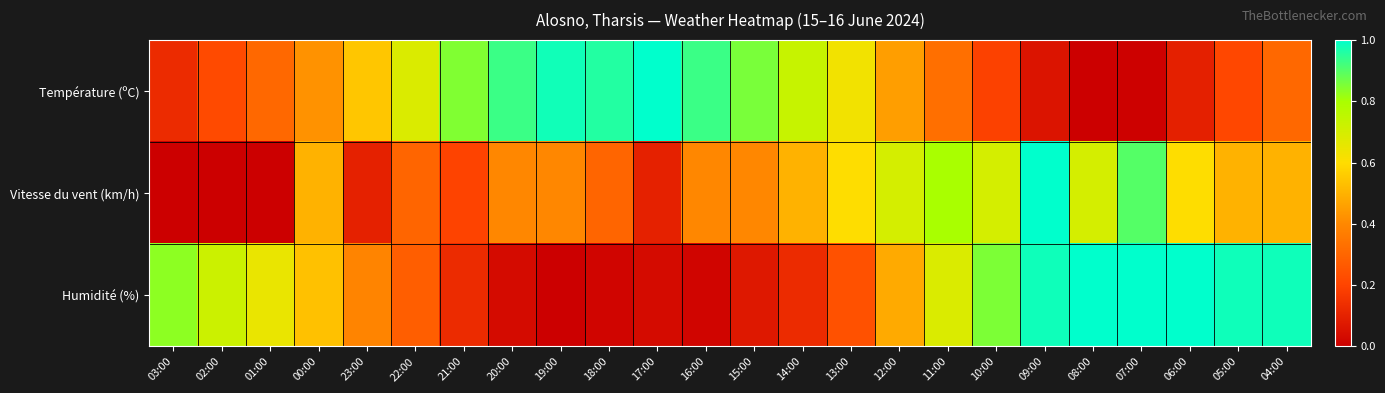

What is the spread (max minus min) of values at 13:00?

0.4